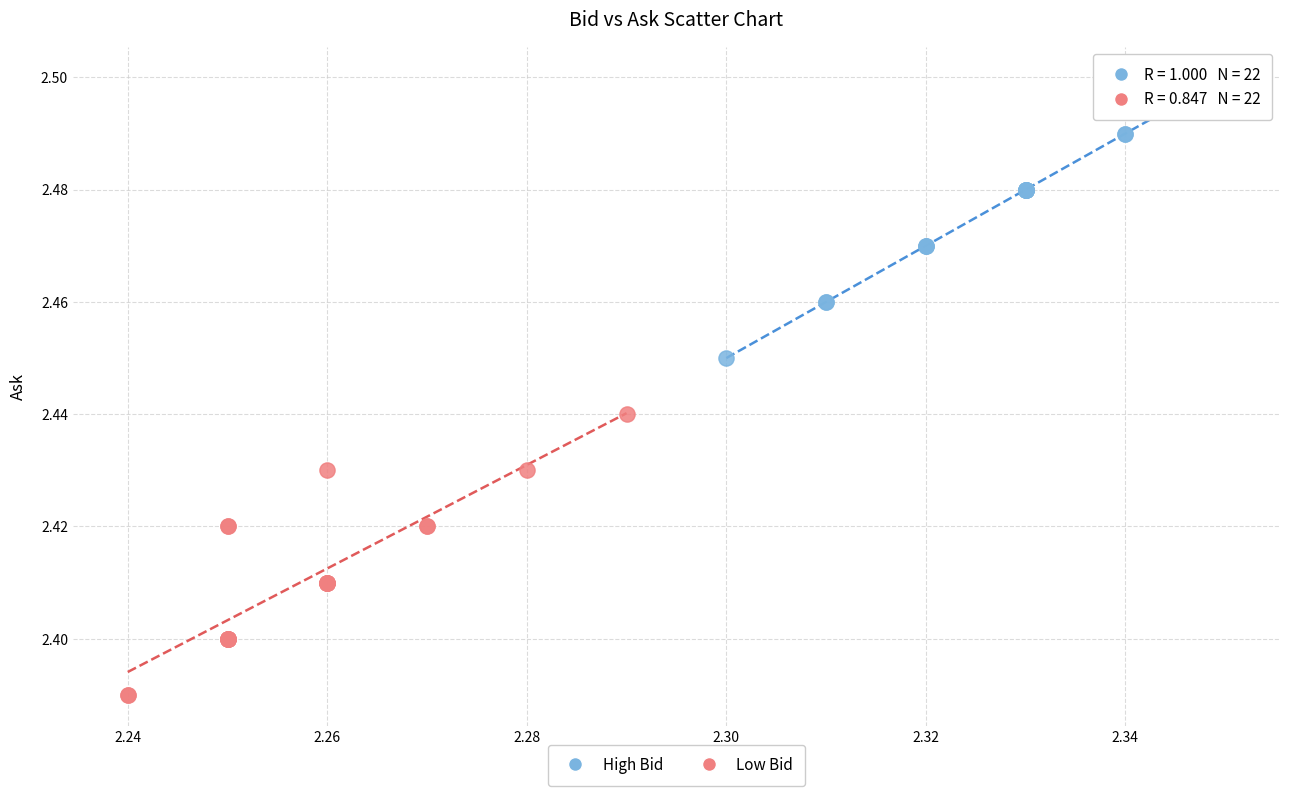

Which series reaches the minimum Y coordinate?

Low Bid